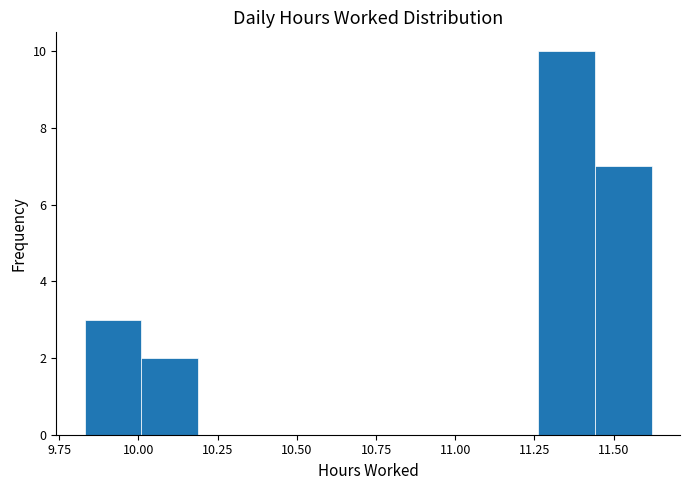

Around what value on the x-axis is the tallest bar? Give the approximate position of its centre, as read against the axis.

11.35